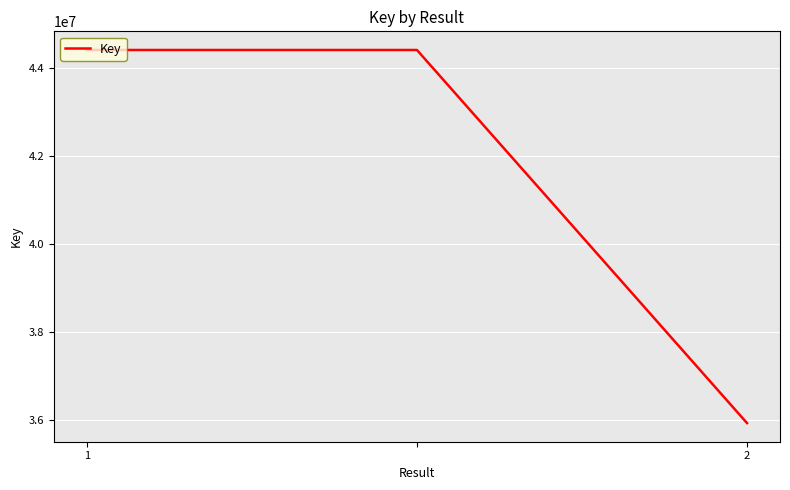

What is the difference between the maximum and minimum values?

8486739